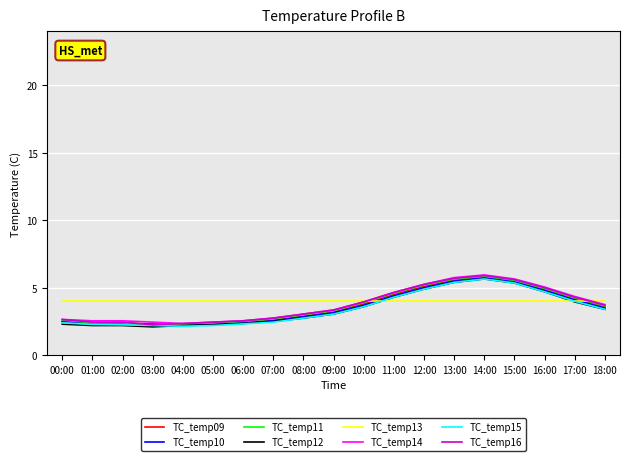

What is the spread (max minus min) of values at 15:00?

1.7